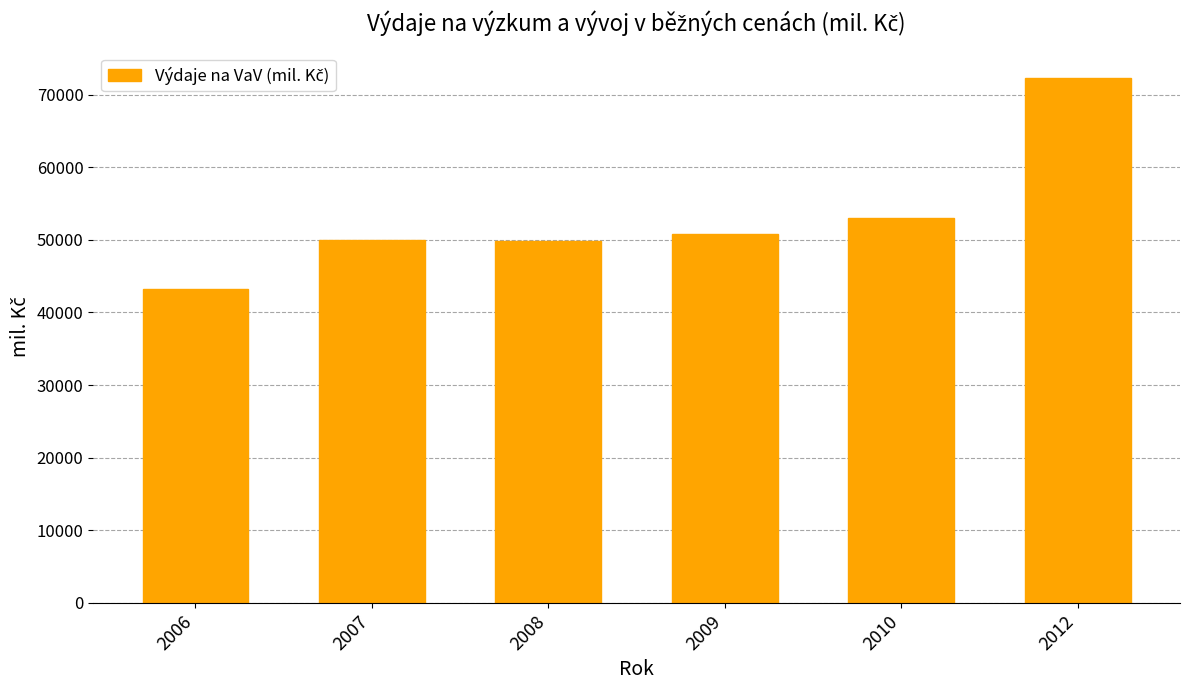

Which has a higher value, 2007 or 2009?

2009